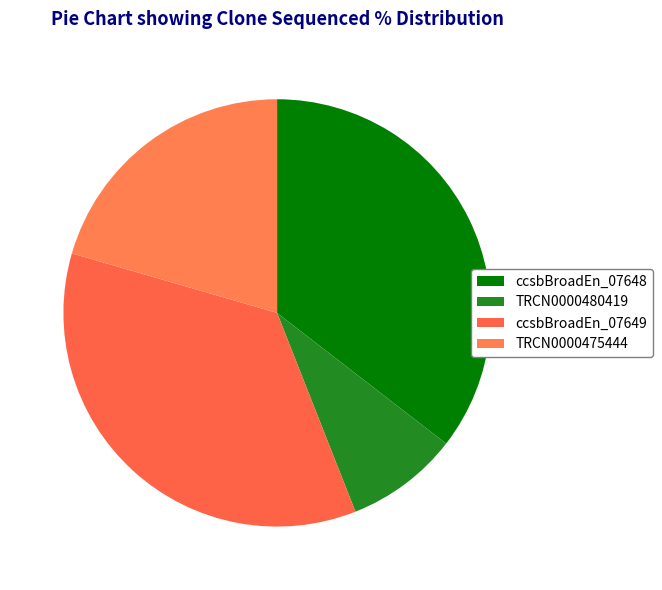

To the nearest percent, what is the combined percentage of TRCN0000480419 and TRCN0000475444?

29%